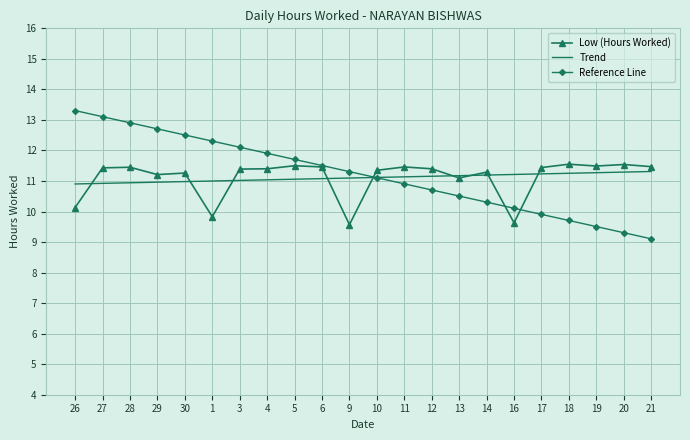

Read the Low (Hours Worked) value at 16.

9.6